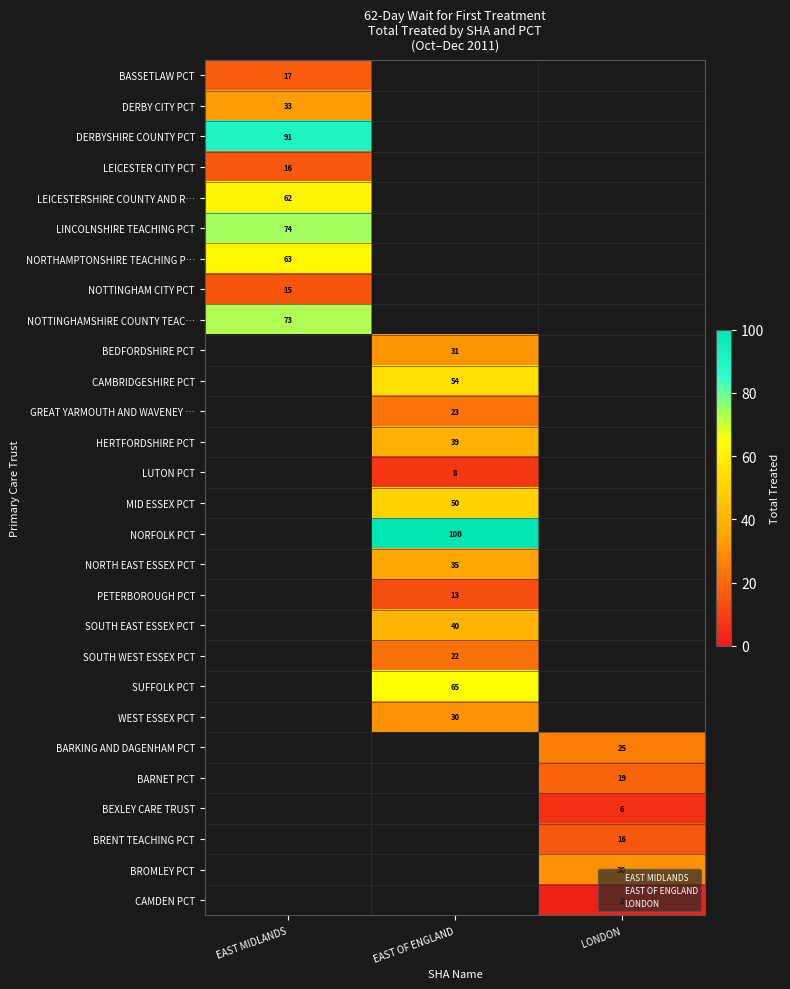

Which has a higher value, LONDON or EAST MIDLANDS?

EAST MIDLANDS